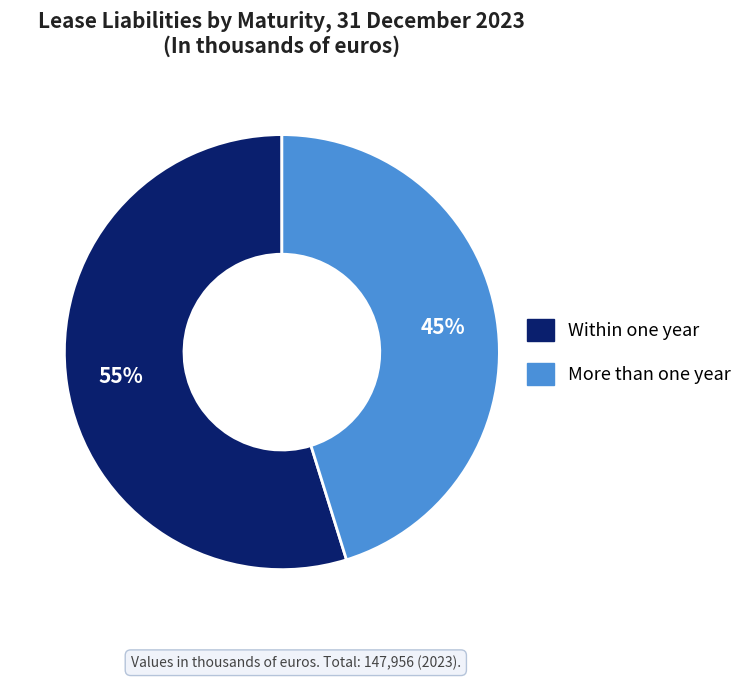

To the nearest percent, what is the average slice percentage?

50%